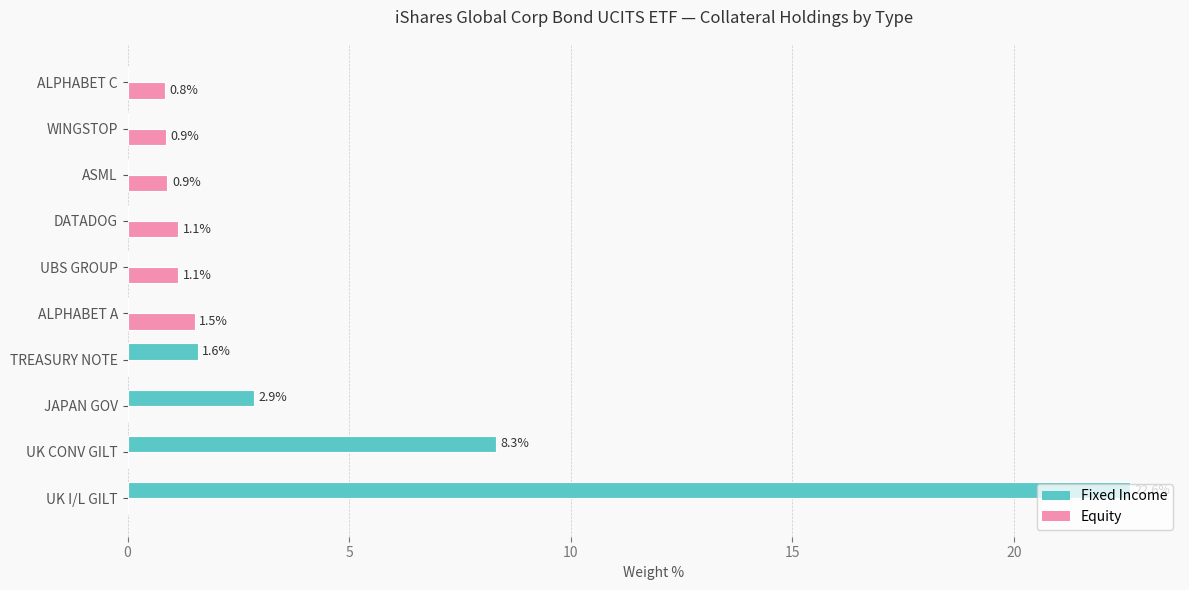

Which series has the widest spread of values?

Fixed Income